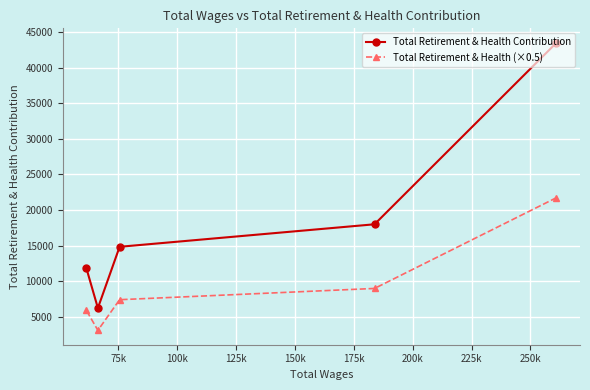

True or false: Total Retirement & Health Contribution and Total Retirement & Health (×0.5) cross at least once.

False